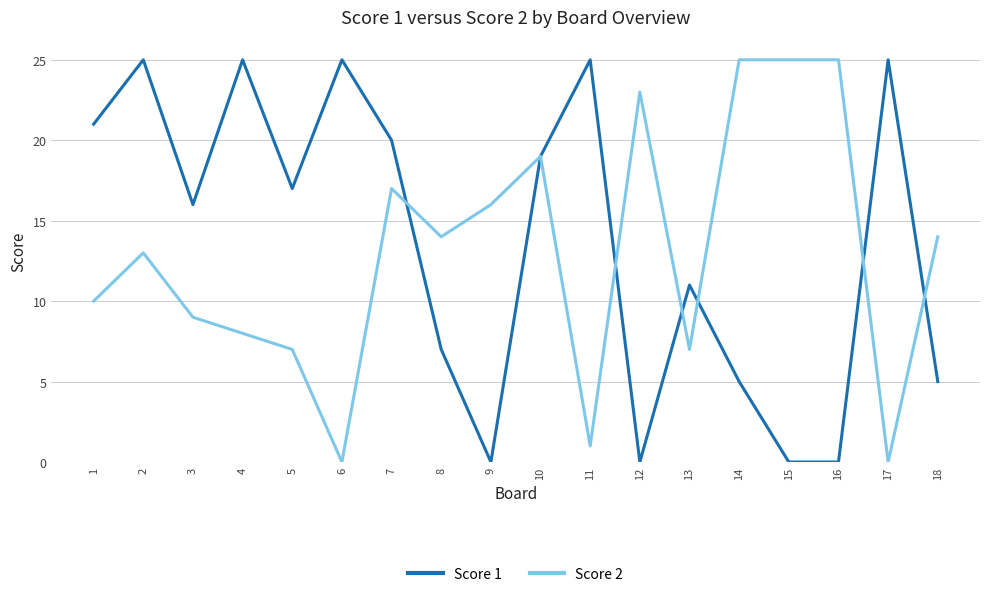

At 2, list the series in order from largest to smallest.

Score 1, Score 2